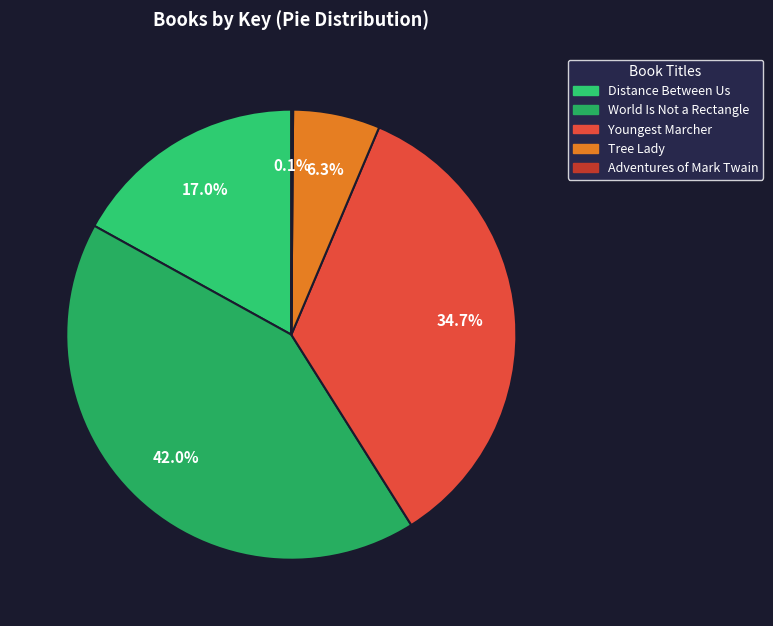

What is the total percentage of Adventures of Mark Twain and Tree Lady?

6.4%